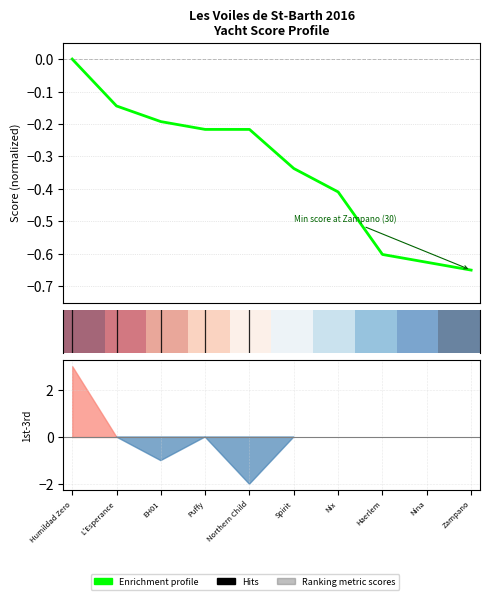

How many lines are shown in the chart?

2